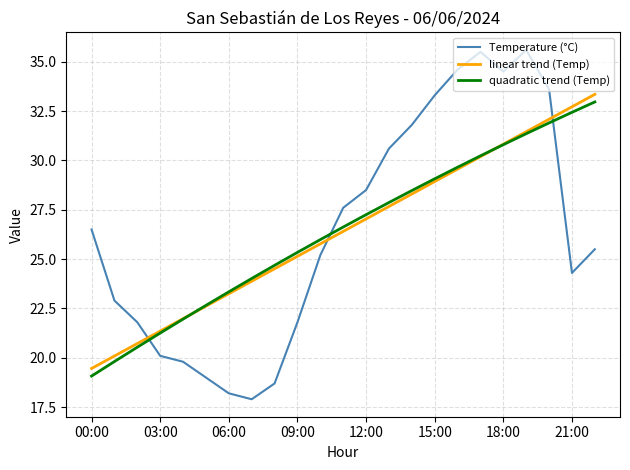

List the series in order of their peak value, highest first.

Temperature (°C), linear trend (Temp), quadratic trend (Temp)